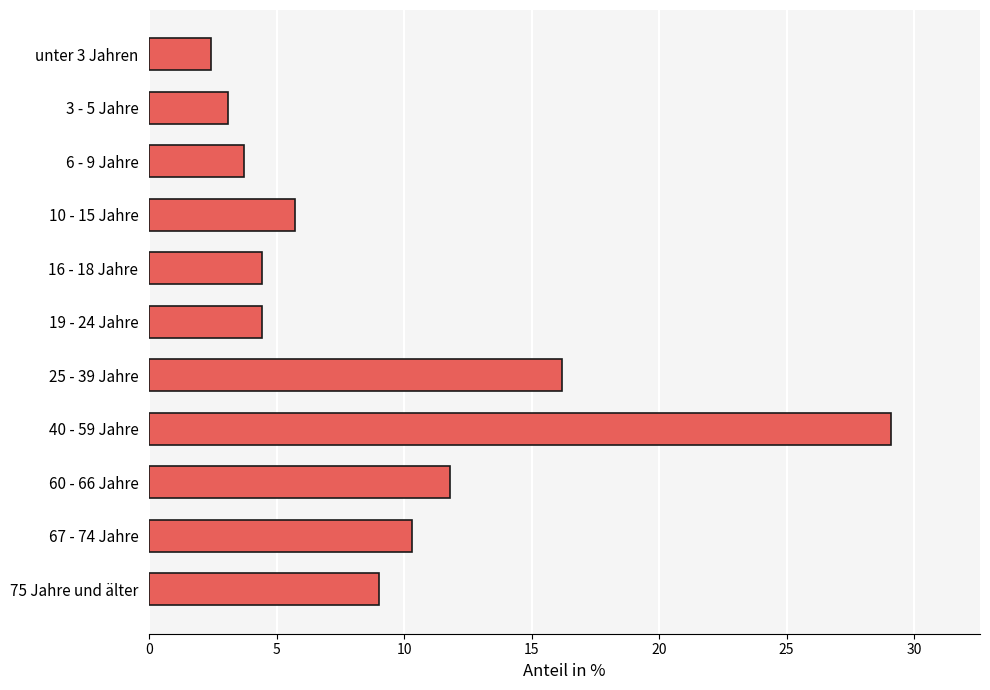

What is the greatest value displayed?

29.1